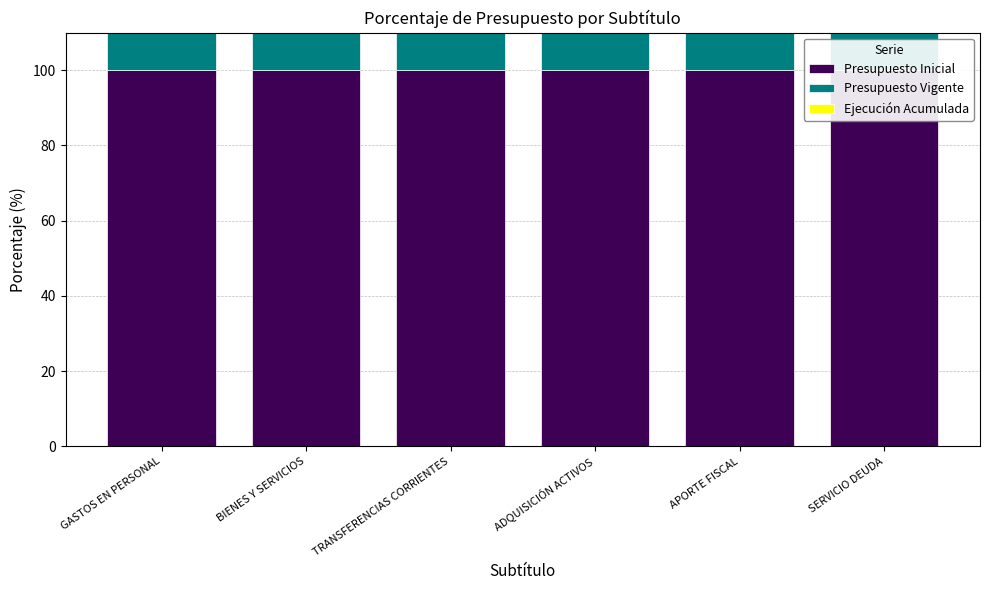

Rank the series by their maximum value, from highest to lowest.

Presupuesto Inicial, Presupuesto Vigente, Ejecución Acumulada